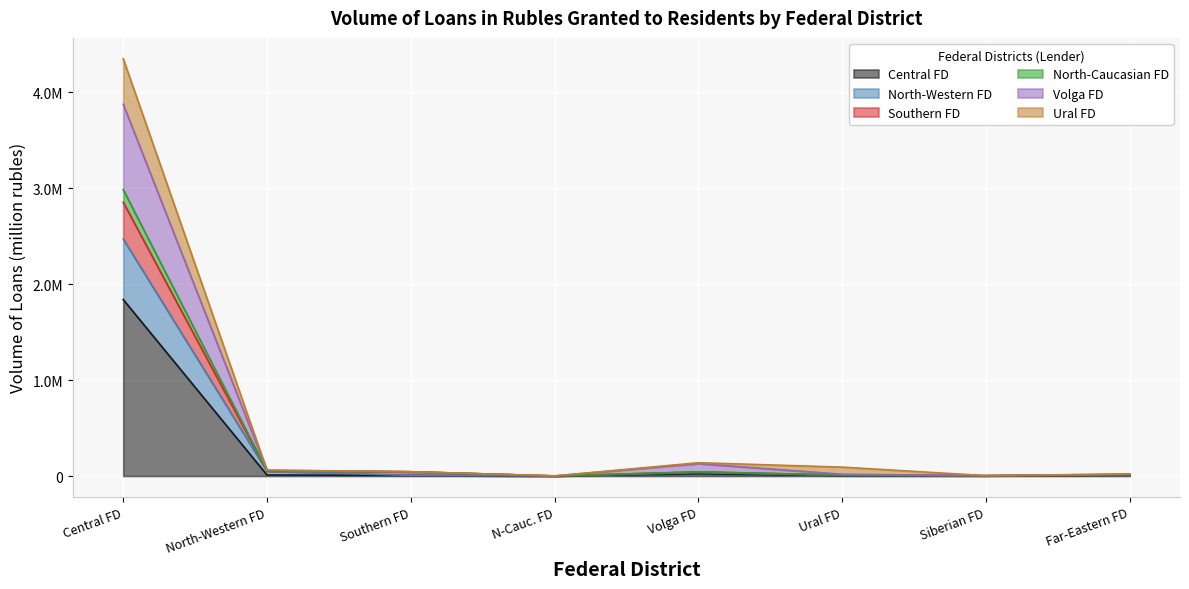

What position from the right is Southern FD?

6